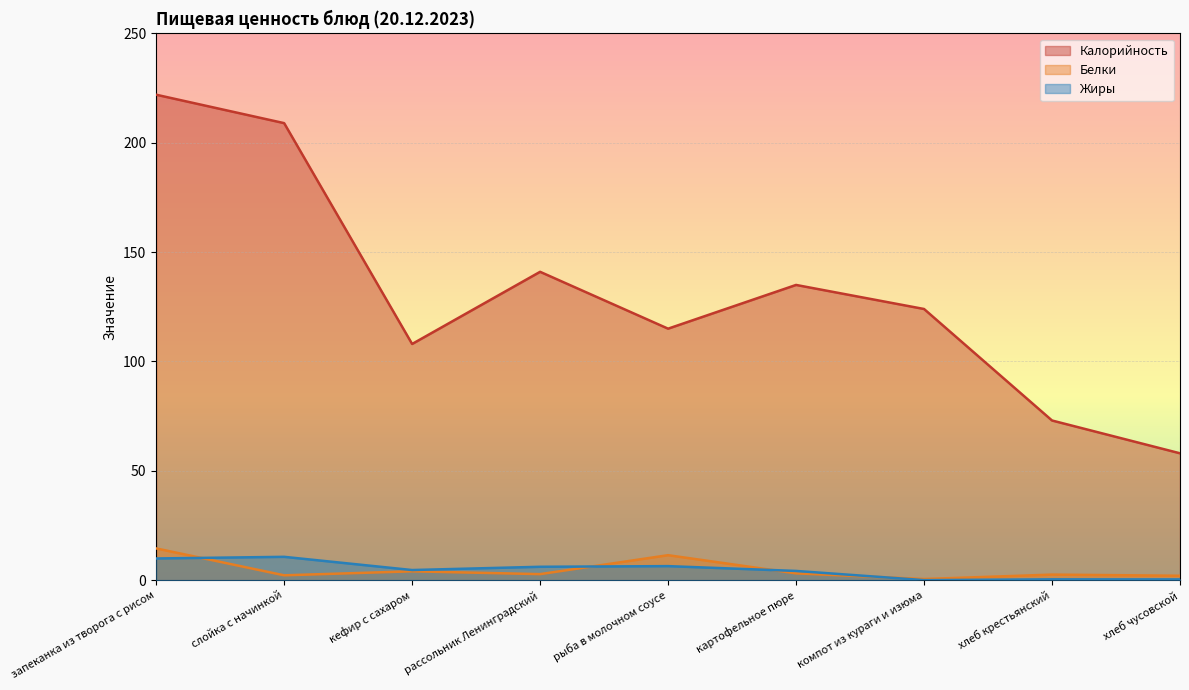

Rank the series at компот из кураги и изюма from lowest to highest value.

Жиры, Белки, Калорийность